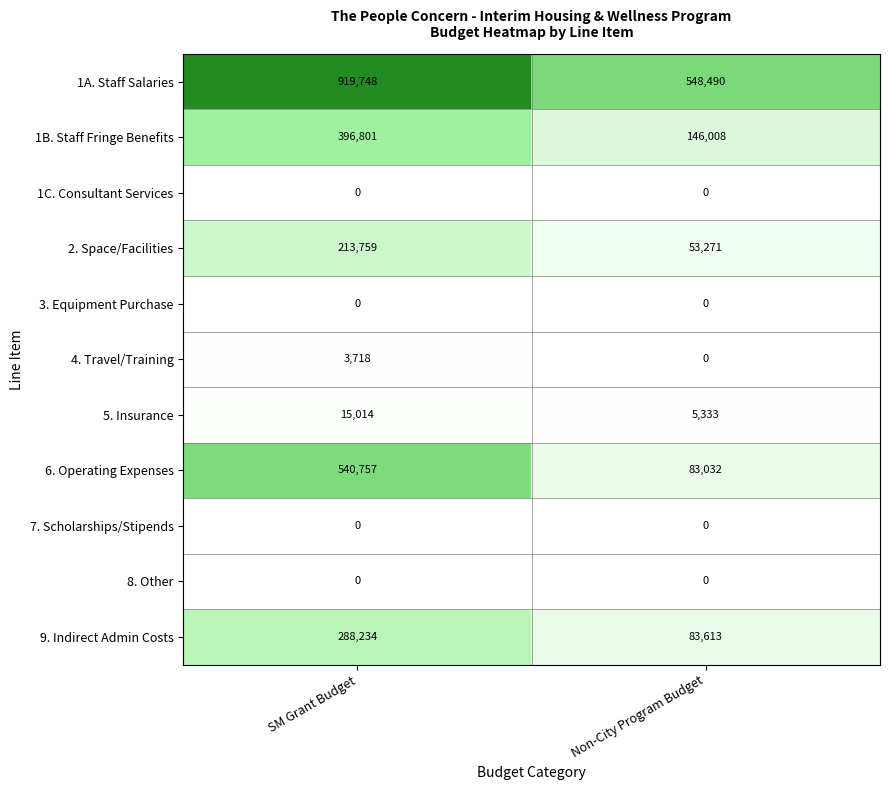

Between SM Grant Budget and Non-City Program Budget, which series saw the biggest shift?

6. Operating Expenses